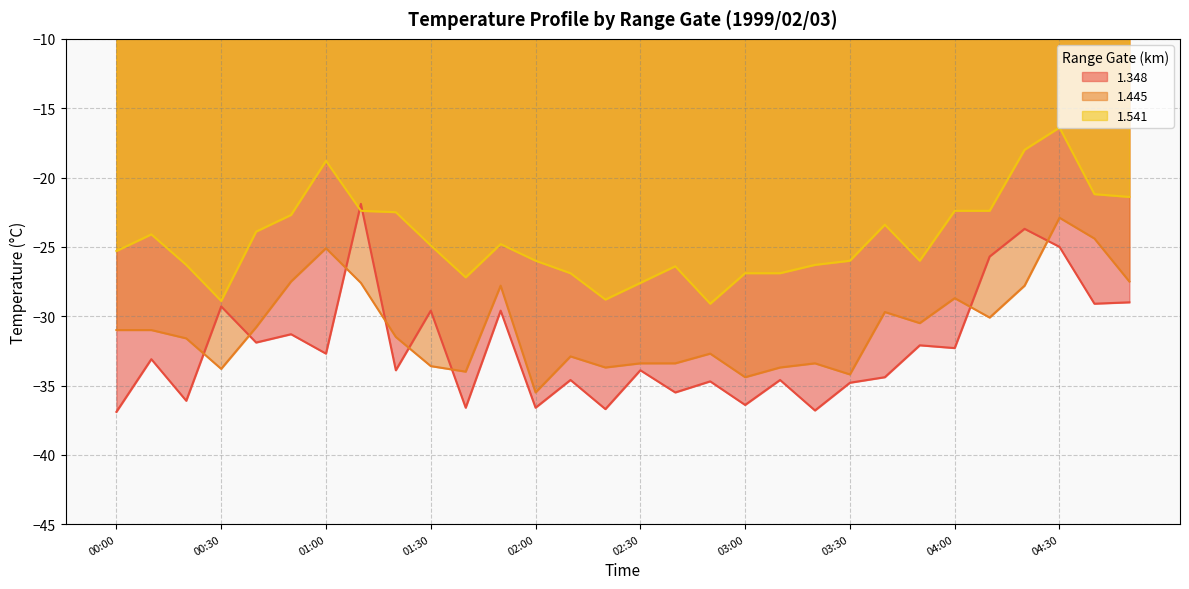

Reading right to left, list all the values displayed in this chart.

1.348: 04:50=-29.0	04:40=-29.1	04:30=-25.0	04:20=-23.7	04:10=-25.7	04:00=-32.3	03:50=-32.1	03:40=-34.4	03:30=-34.8	03:20=-36.8	03:10=-34.6	03:00=-36.4	02:50=-34.7	02:40=-35.5	02:30=-33.9	02:20=-36.7	02:10=-34.6	02:00=-36.6	01:50=-29.6	01:40=-36.6	01:30=-29.6	01:20=-33.9	01:10=-21.9	01:00=-32.7	00:50=-31.3	00:40=-31.9	00:30=-29.3	00:20=-36.1	00:10=-33.1	00:00=-36.9
1.445: 04:50=-27.5	04:40=-24.4	04:30=-22.9	04:20=-27.8	04:10=-30.1	04:00=-28.7	03:50=-30.5	03:40=-29.7	03:30=-34.2	03:20=-33.4	03:10=-33.7	03:00=-34.4	02:50=-32.7	02:40=-33.4	02:30=-33.4	02:20=-33.7	02:10=-32.9	02:00=-35.5	01:50=-27.8	01:40=-34.0	01:30=-33.6	01:20=-31.5	01:10=-27.6	01:00=-25.1	00:50=-27.5	00:40=-30.8	00:30=-33.8	00:20=-31.6	00:10=-31.0	00:00=-31.0
1.541: 04:50=-21.4	04:40=-21.2	04:30=-16.4	04:20=-18.0	04:10=-22.4	04:00=-22.4	03:50=-26.0	03:40=-23.4	03:30=-26.0	03:20=-26.3	03:10=-26.9	03:00=-26.9	02:50=-29.1	02:40=-26.4	02:30=-27.6	02:20=-28.8	02:10=-26.9	02:00=-26.0	01:50=-24.8	01:40=-27.2	01:30=-24.9	01:20=-22.5	01:10=-22.4	01:00=-18.8	00:50=-22.7	00:40=-23.9	00:30=-28.9	00:20=-26.3	00:10=-24.1	00:00=-25.3